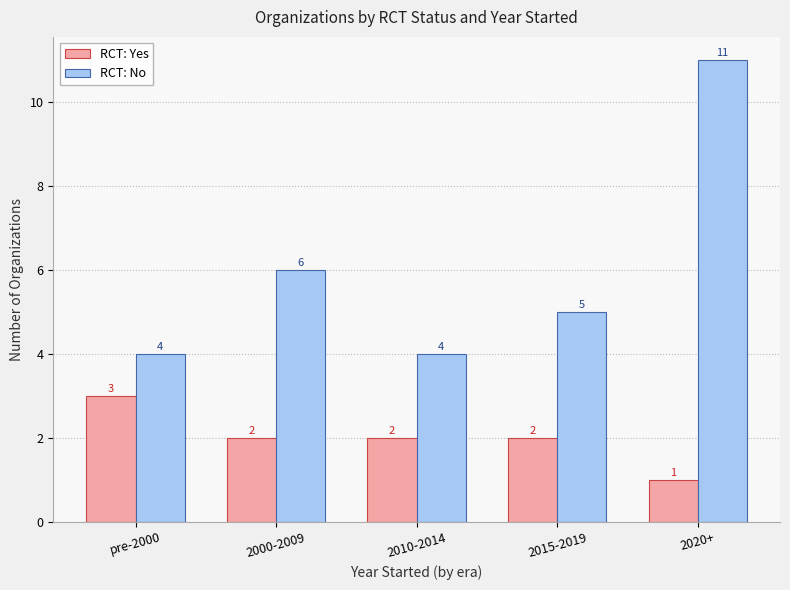

Where does the RCT: No series first go above 5?

2000-2009